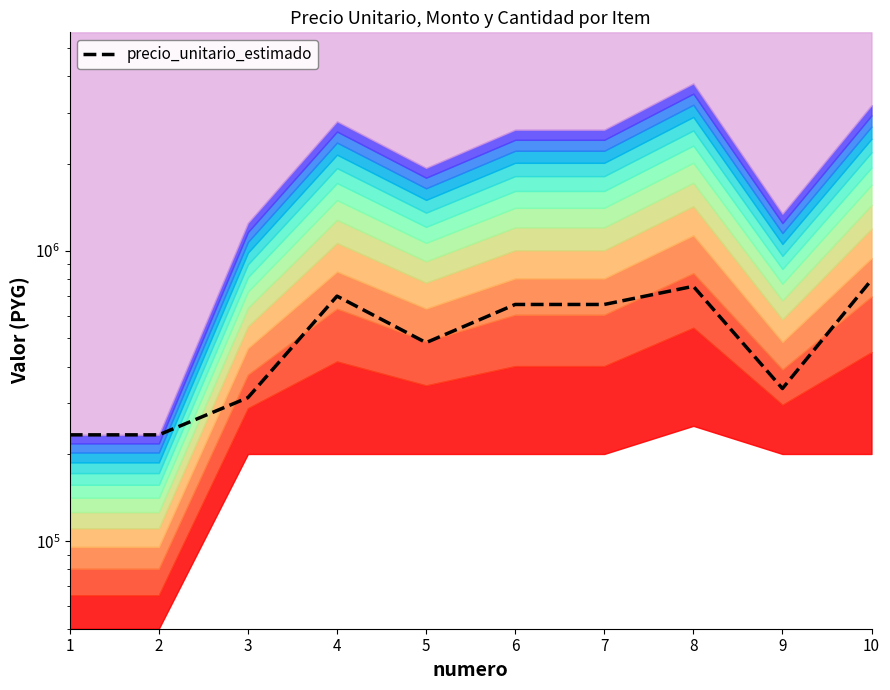

At which category does the chart reach its minimum across all series?

1